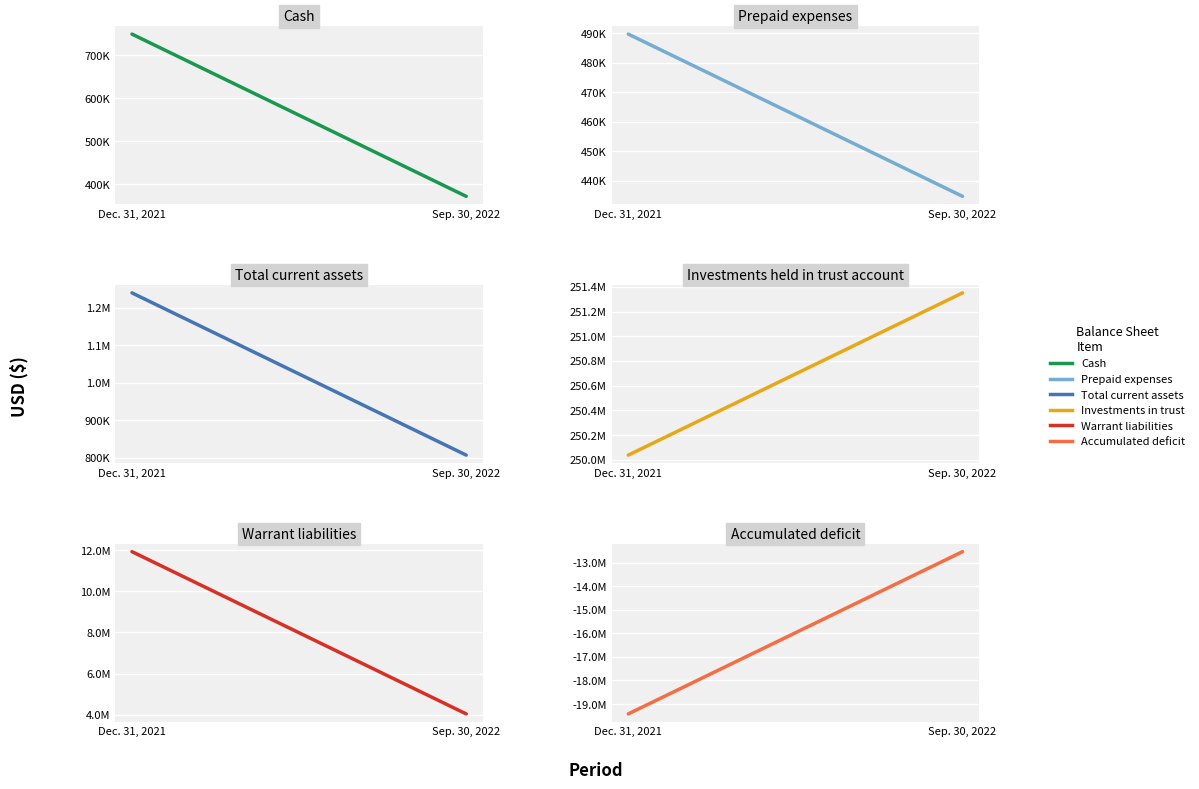

At which label is Accumulated deficit closest to -15978651?

Dec. 31, 2021